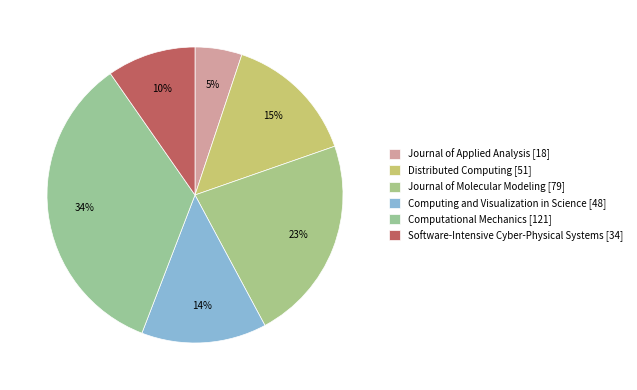

How many slices are in this pie chart?

6